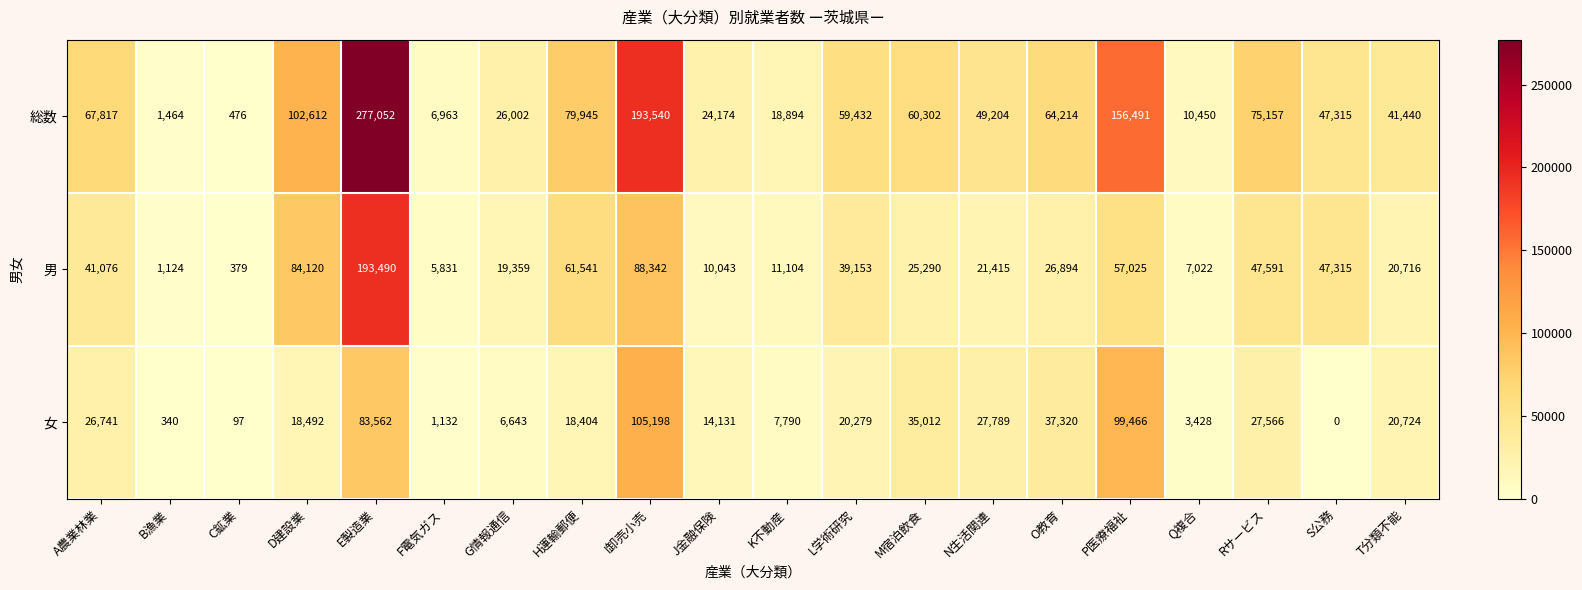

What is the approximate value of 総数 at Q複合, to the nearest 50?

10450